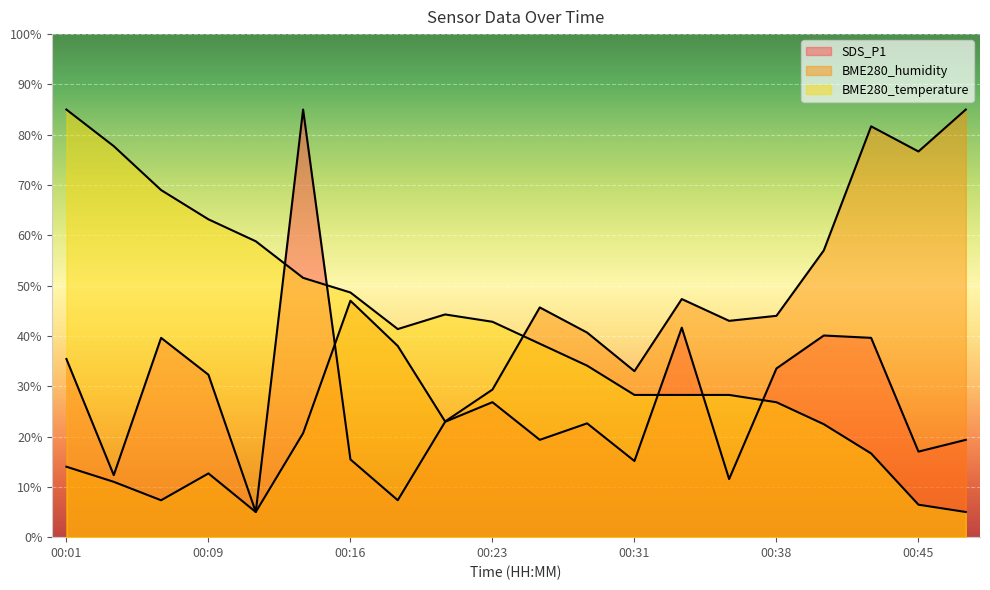

How many lines are shown in the chart?

3